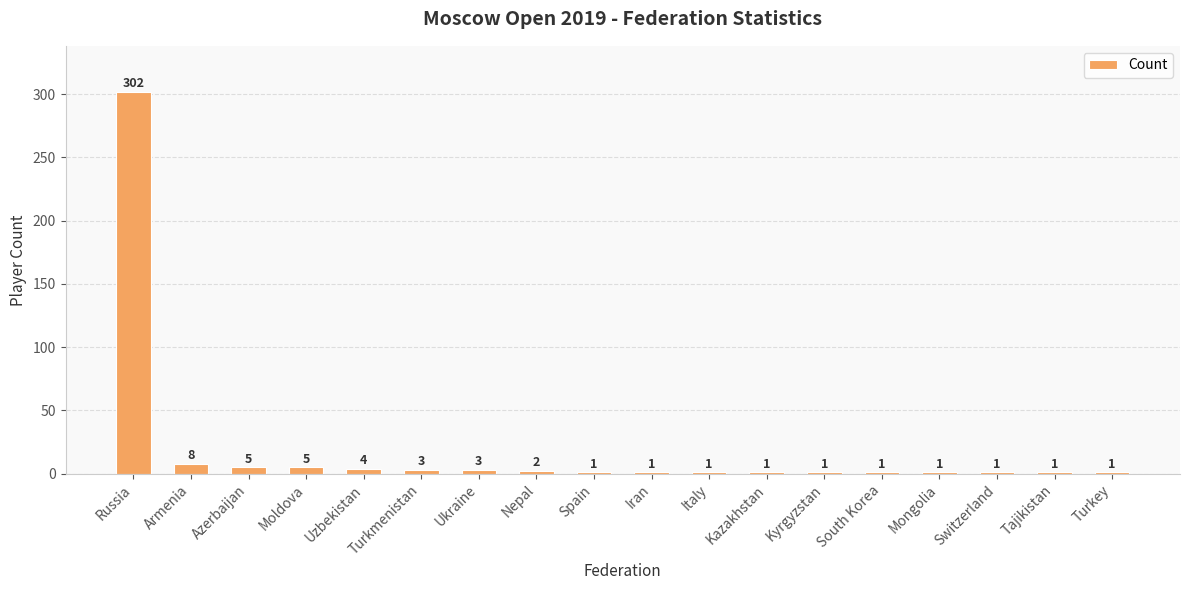

What is the greatest value displayed?

302